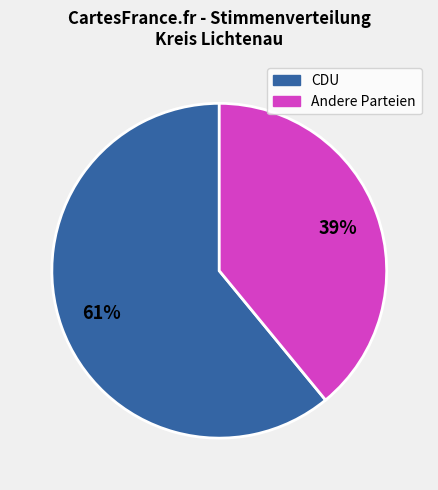

To the nearest percent, what is the average slice percentage?

50%